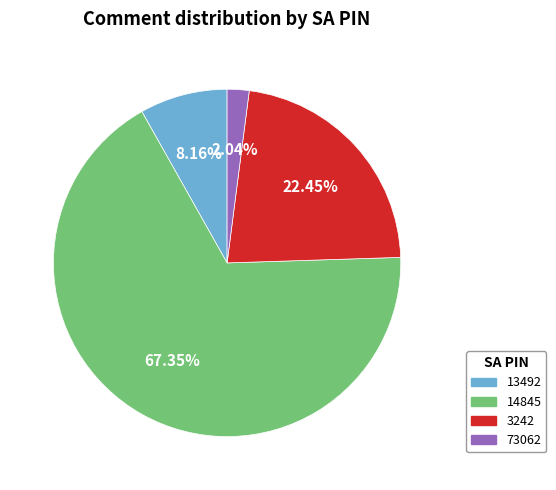

How many slices are in this pie chart?

4